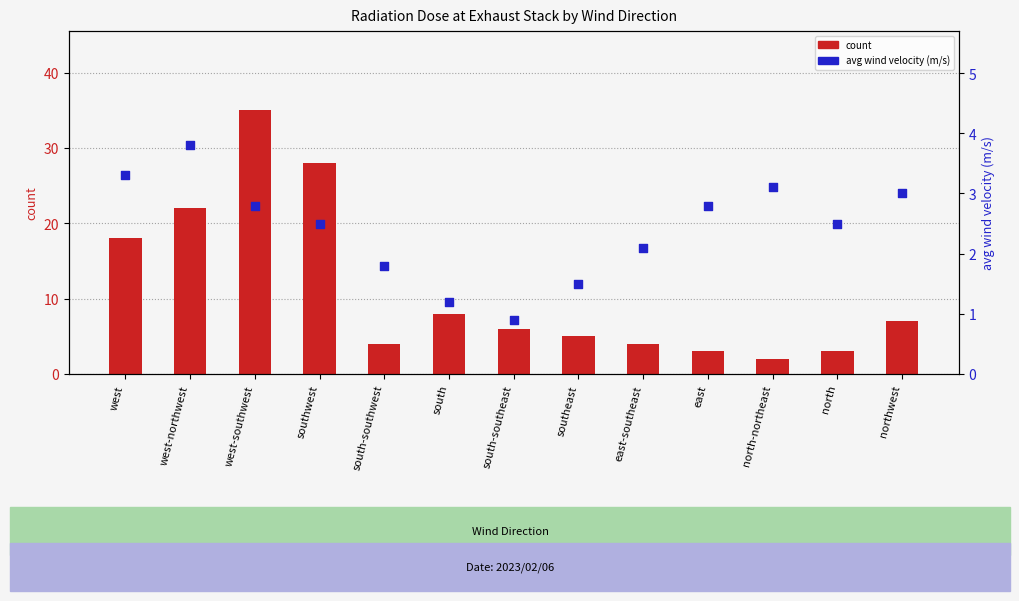

Which series contains the highest Y value?

count